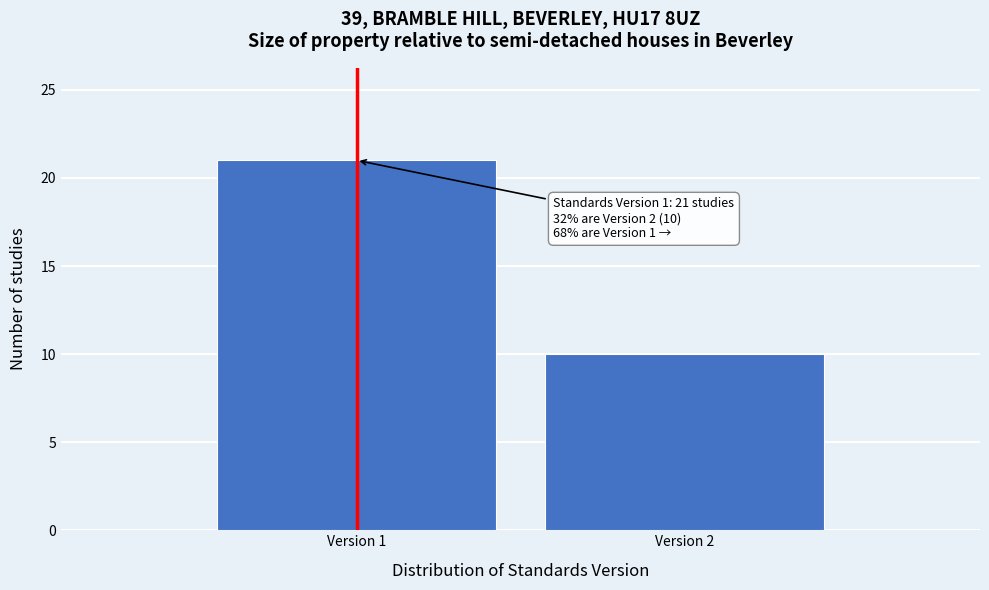

Reading left to right, list all the values displayed in this chart.

Version 1=21	Version 2=10